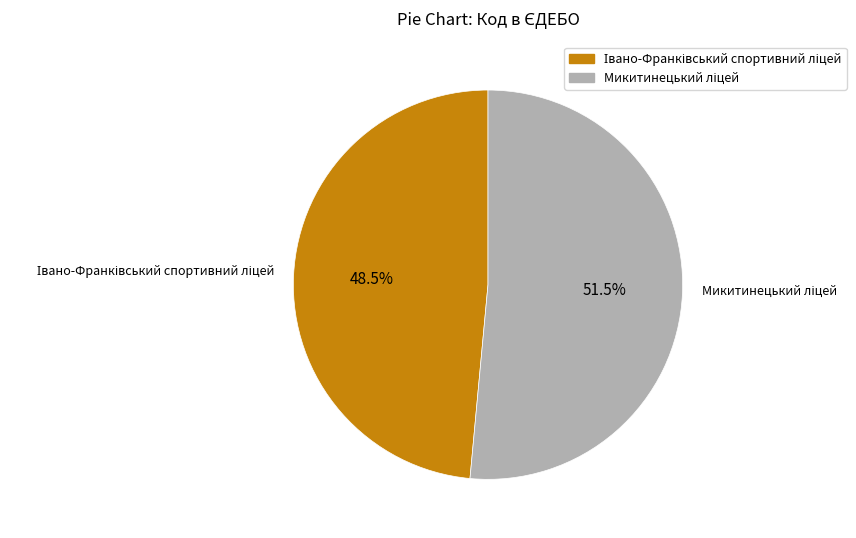

Does any single category account for the majority?

Yes